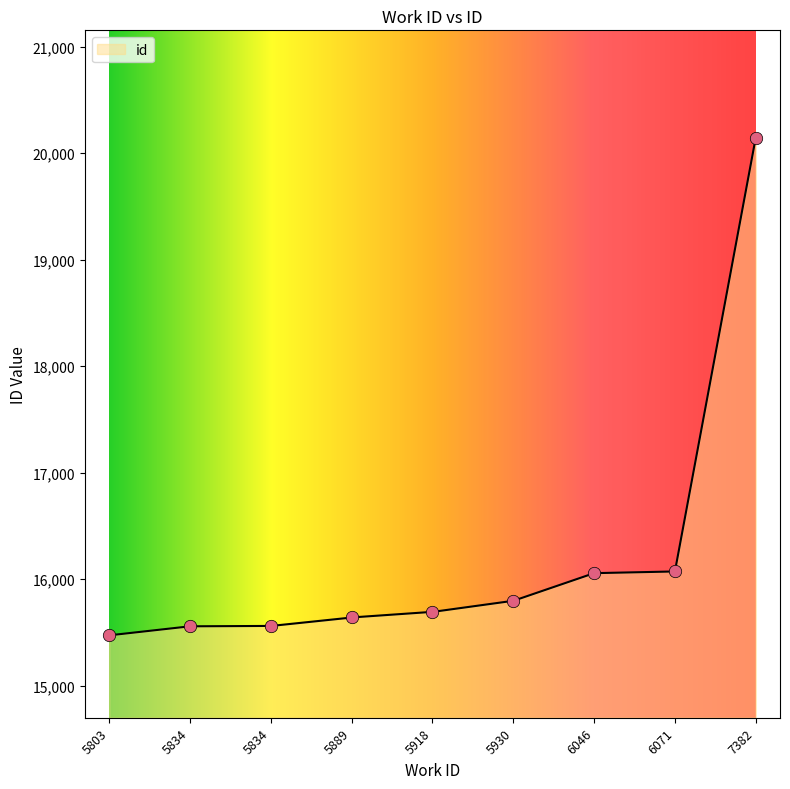

What is the change in value from 5930 to 6046?

+260